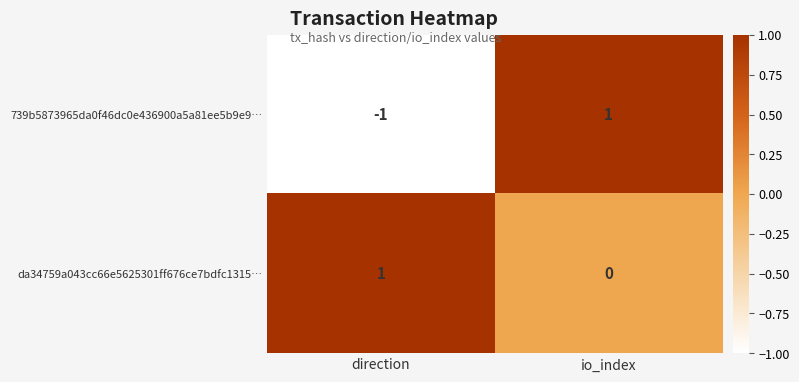

Which series has the largest total across all categories?

da34759a043cc66e5625301ff676ce7bdfc1315…